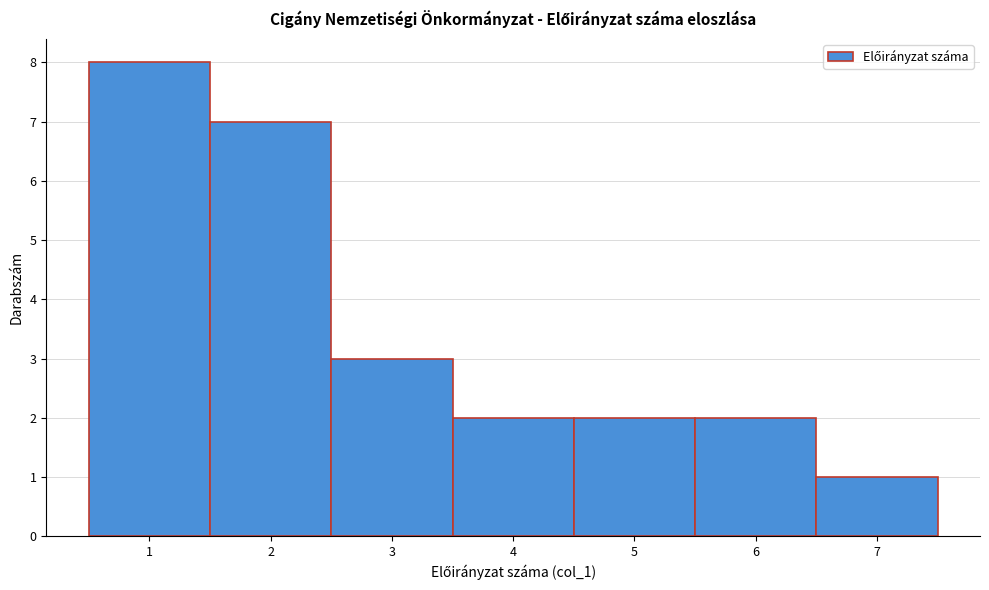

How tall is the bar that spans 2.5 to 3.5 on the x-axis? The values are not printed on the chart, so give them approximately, as read against the axis.

3